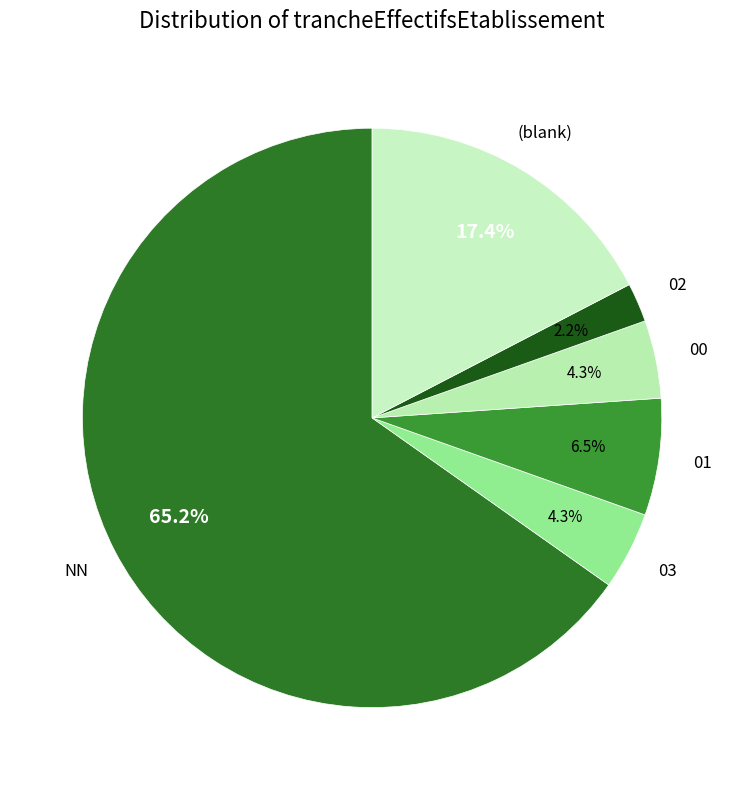

Which has a higher value, NN or (blank)?

NN